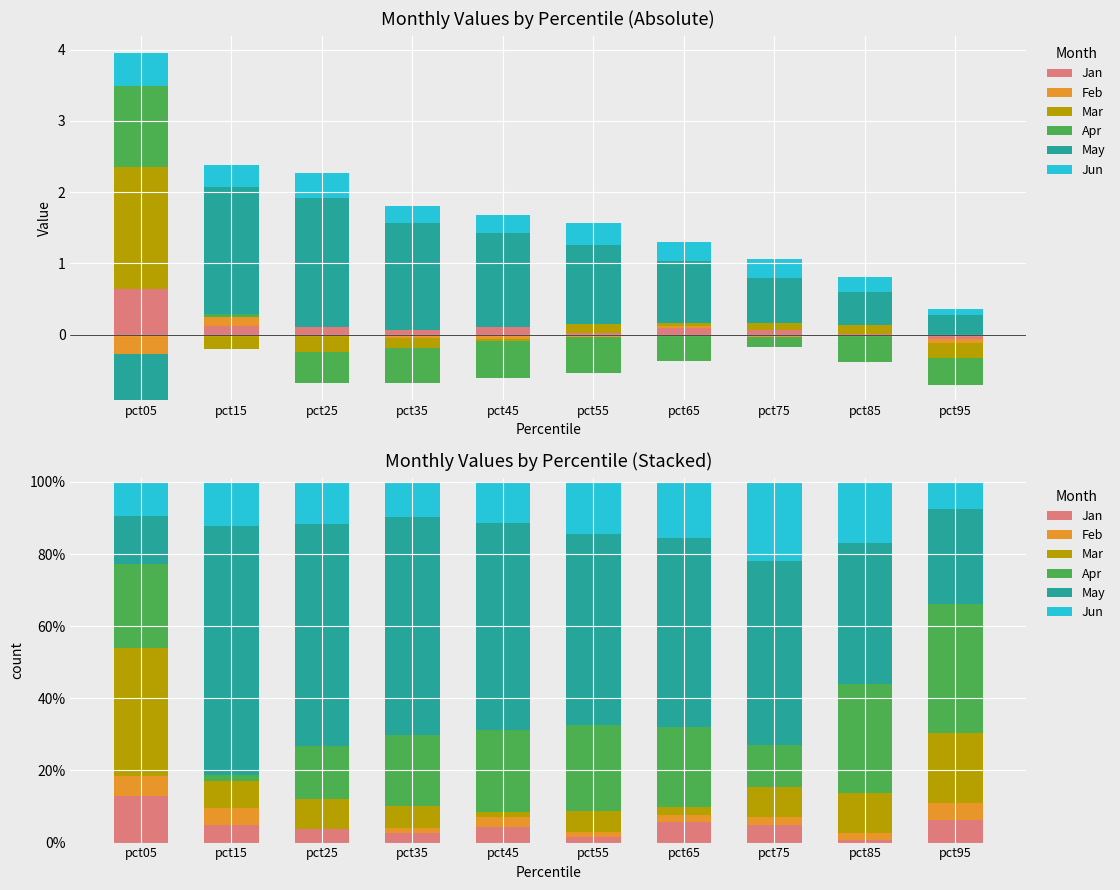

Where is Feb nearest to the value 0?

pct25